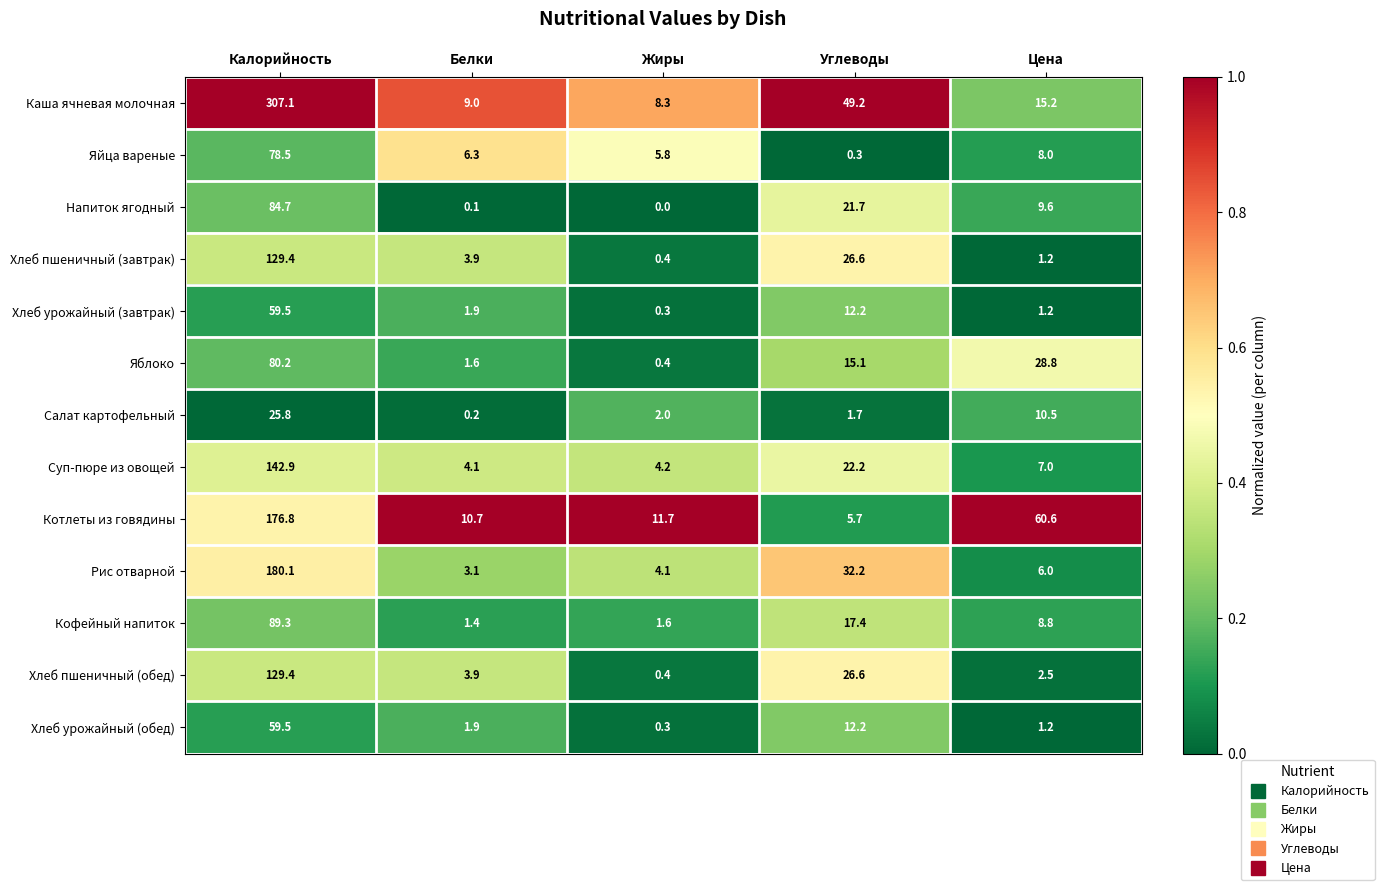

Which category has the highest value in the Хлеб пшеничный (обед) series?

Калорийность